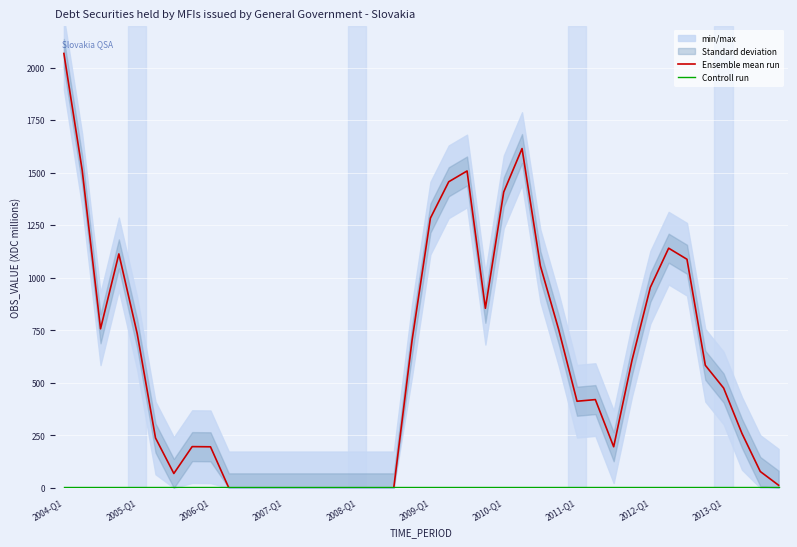

The value of Ensemble mean run at 2008-Q1 is 1222.0. True or false?

False